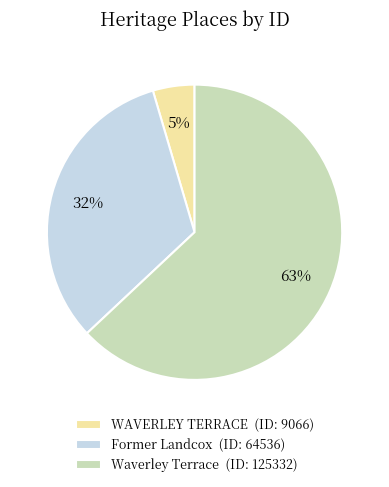

Rank the categories by value from lowest to highest.

WAVERLEY TERRACE, Former Landcox, Waverley Terrace